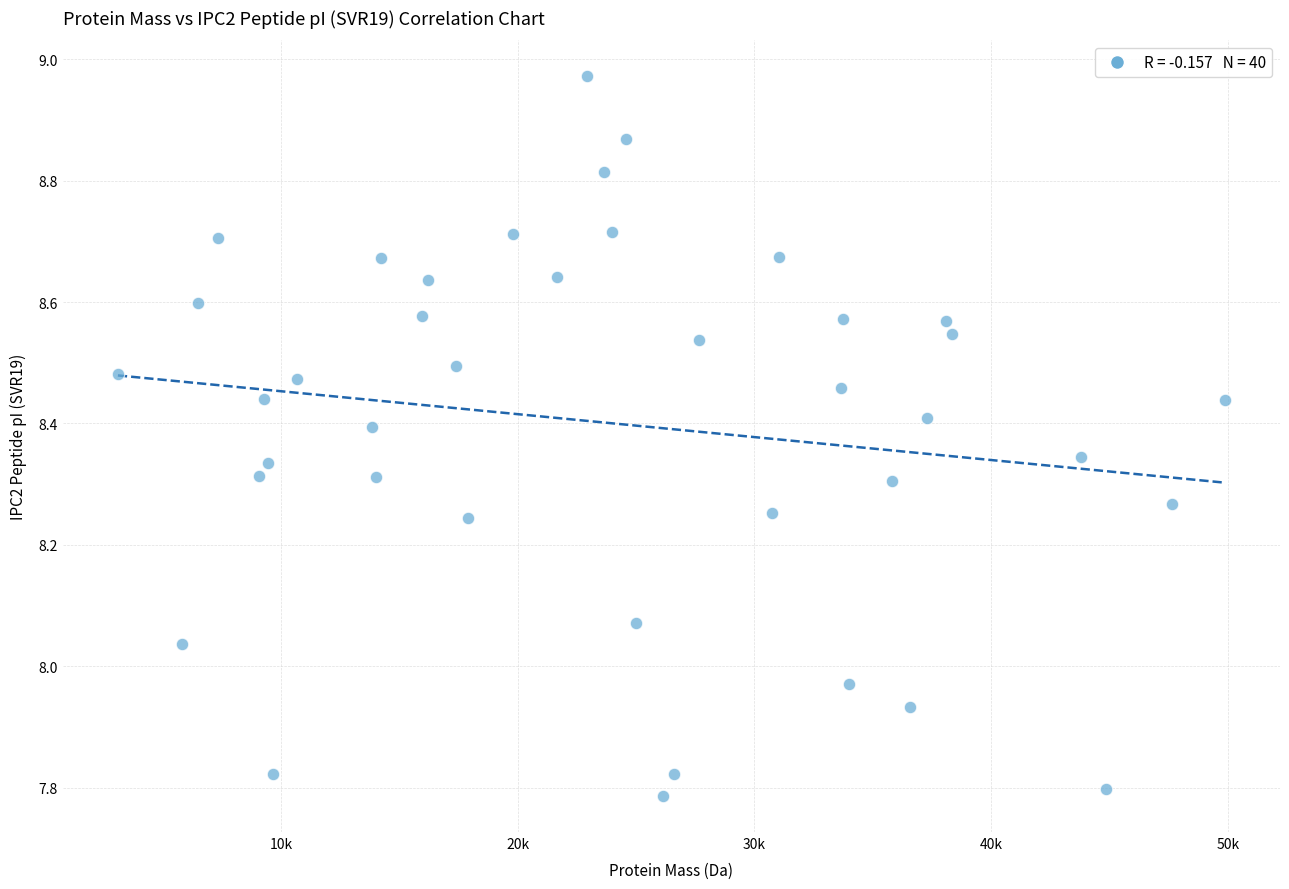

What is the range of Y values (max minus min)?

1.2